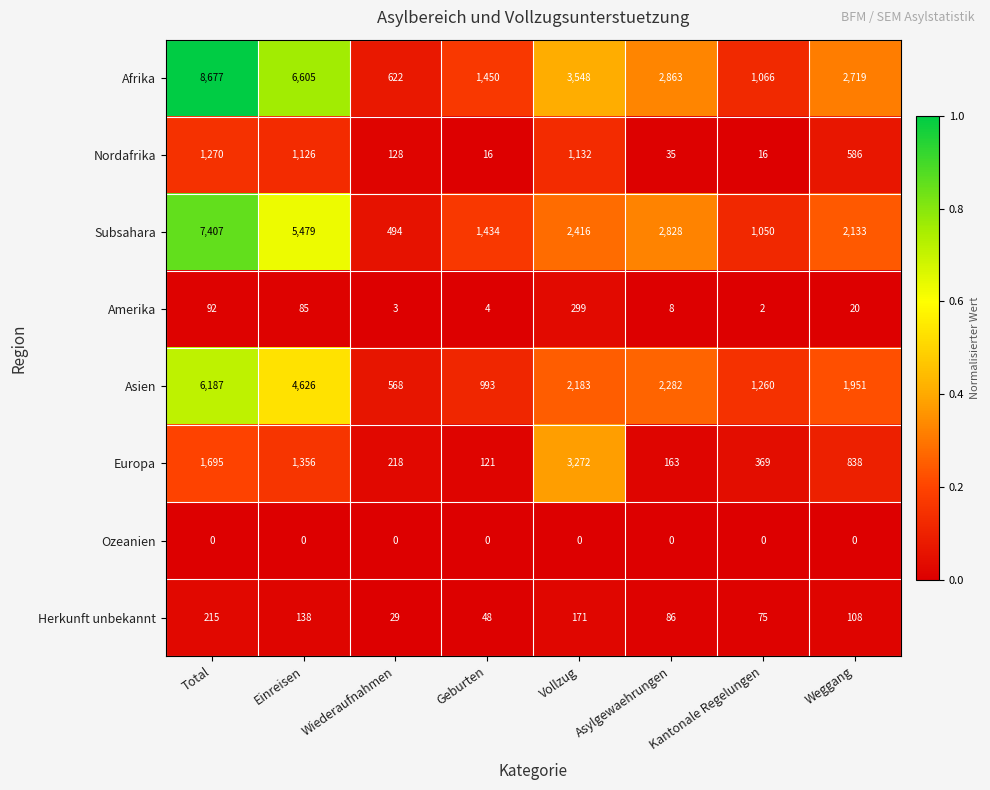

The Subsahara series shows 1951 at Geburten. True or false?

False